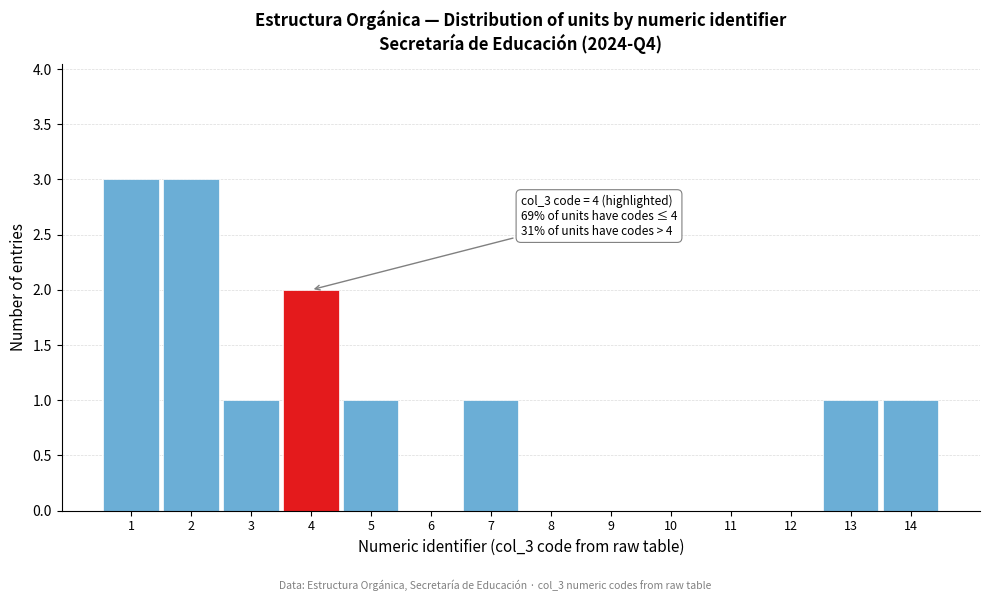

Reading left to right, transcribe all the data shown in this chart.

1=3	2=3	3=1	4=2	5=1	6=0	7=1	8=0	9=0	10=0	11=0	12=0	13=1	14=1